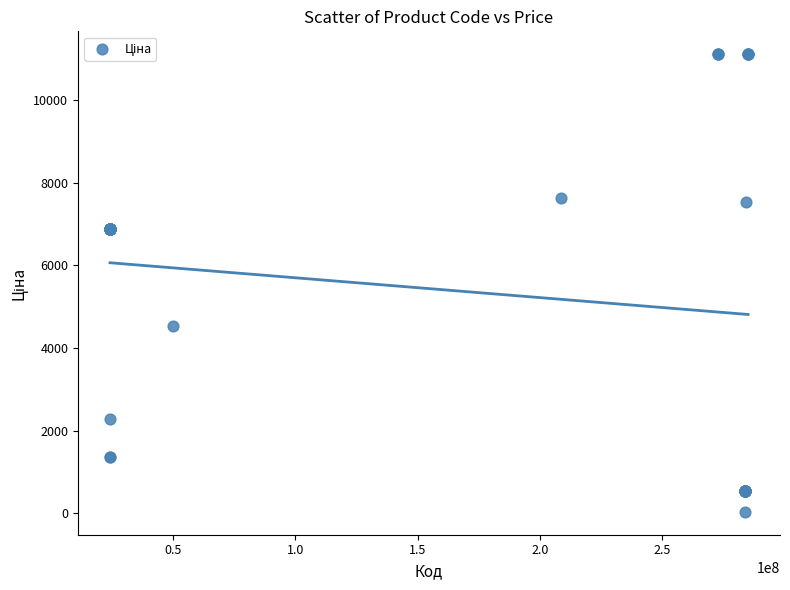

What Y value in the scatter plot is closest to 5572?

4531.4